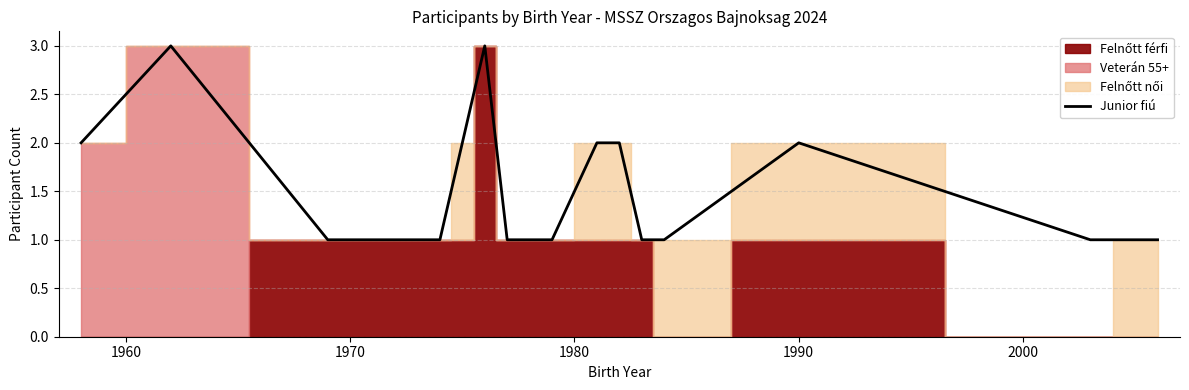

Reading left to right, what are all the values shown in this chart?

2	3	1	1	1	2	3	1	1	2	2	1	1	2	1	1	1